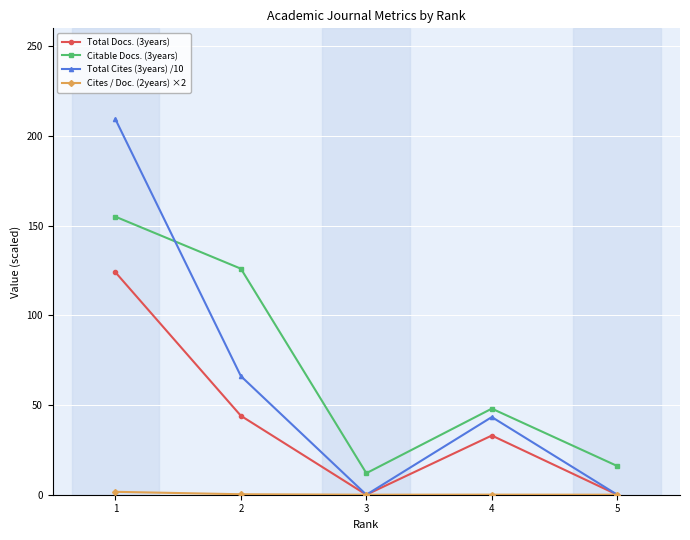

What is the difference between the highest and lowest values at 3?

12.0